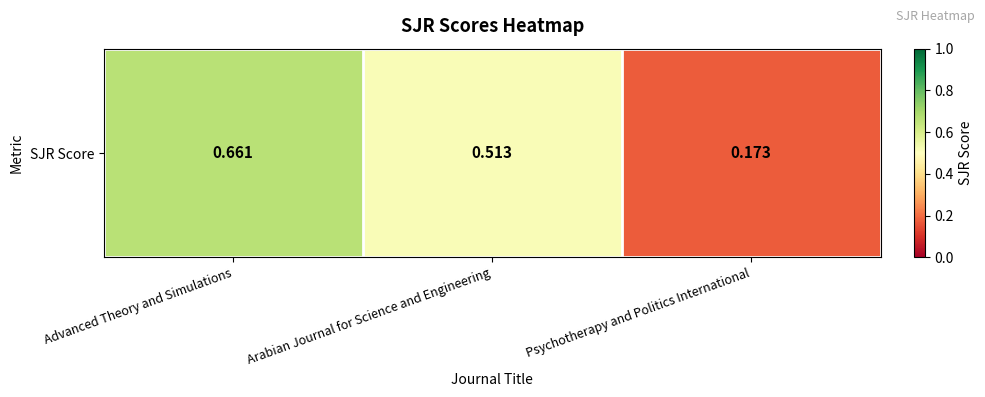

Rank the categories by value from highest to lowest.

Advanced Theory and Simulations, Arabian Journal for Science and Engineering, Psychotherapy and Politics International